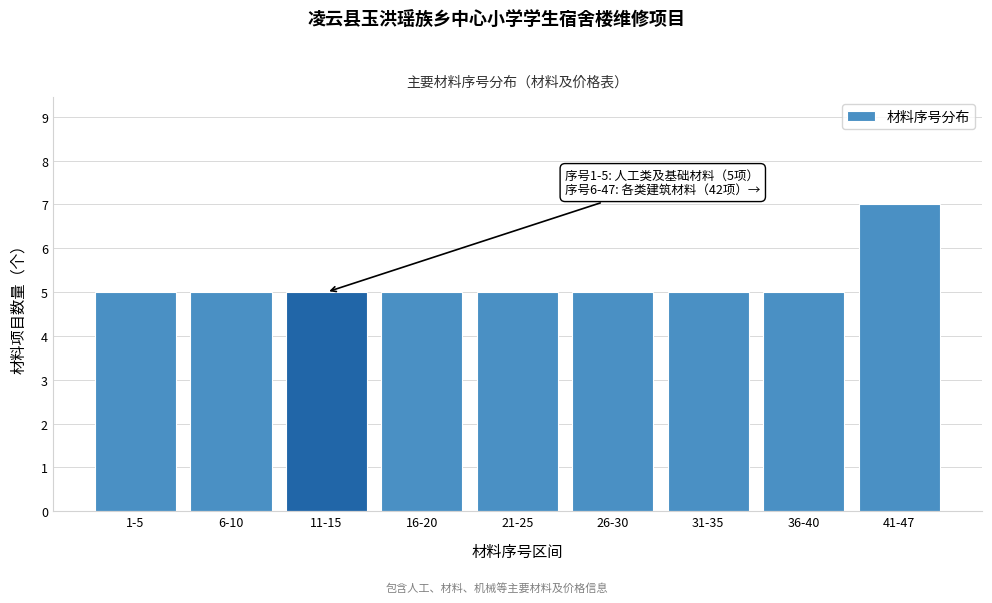

Reading left to right, what are all the values shown in this chart?

1-5=5	6-10=5	11-15=5	16-20=5	21-25=5	26-30=5	31-35=5	36-40=5	41-47=7